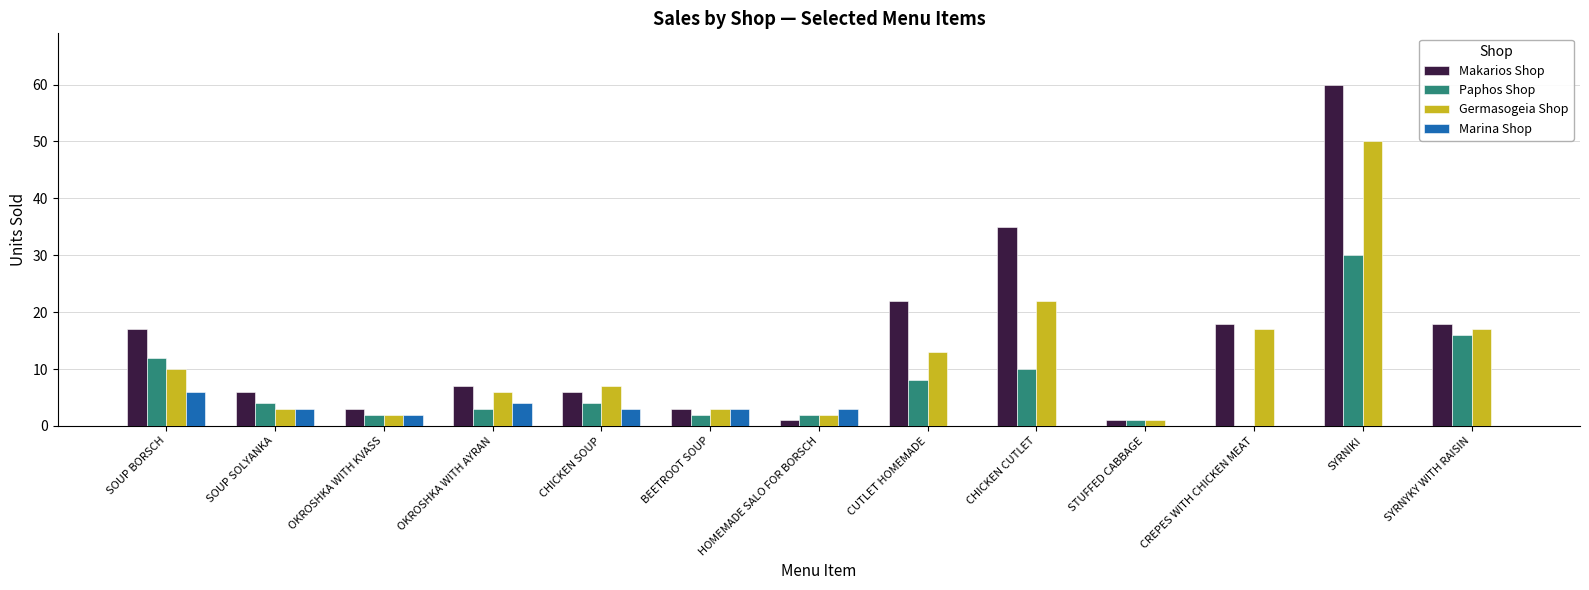

What is the sum of all Marina Shop values?

24